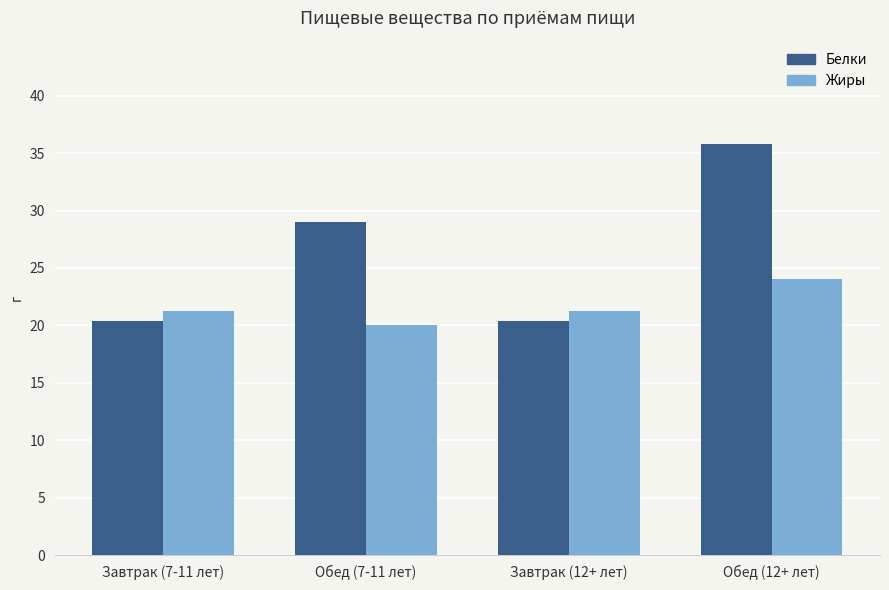

Does the chart contain any negative values?

No